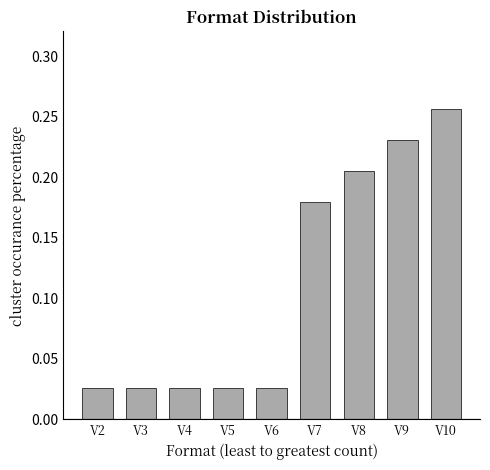

Which category has the highest value across all series?

V10